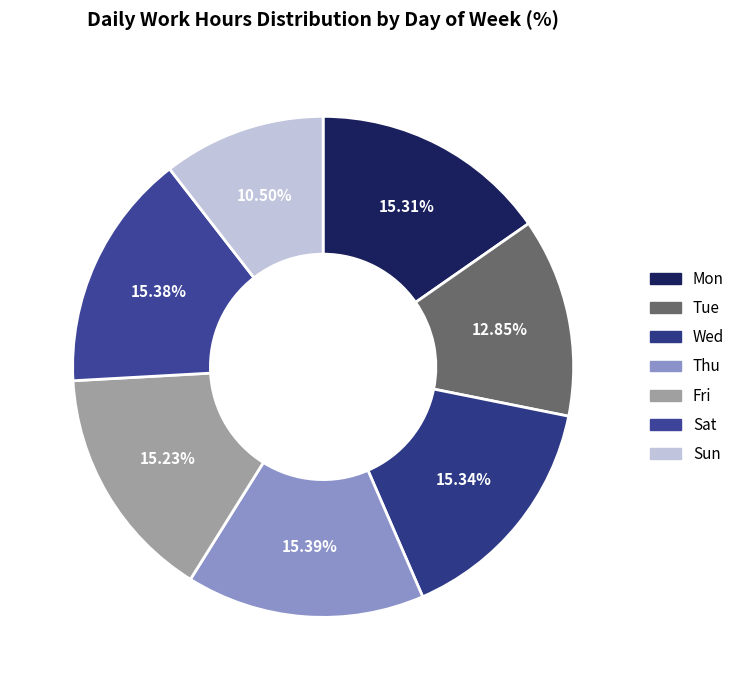

To the nearest percent, what portion does Thu represent?

15%